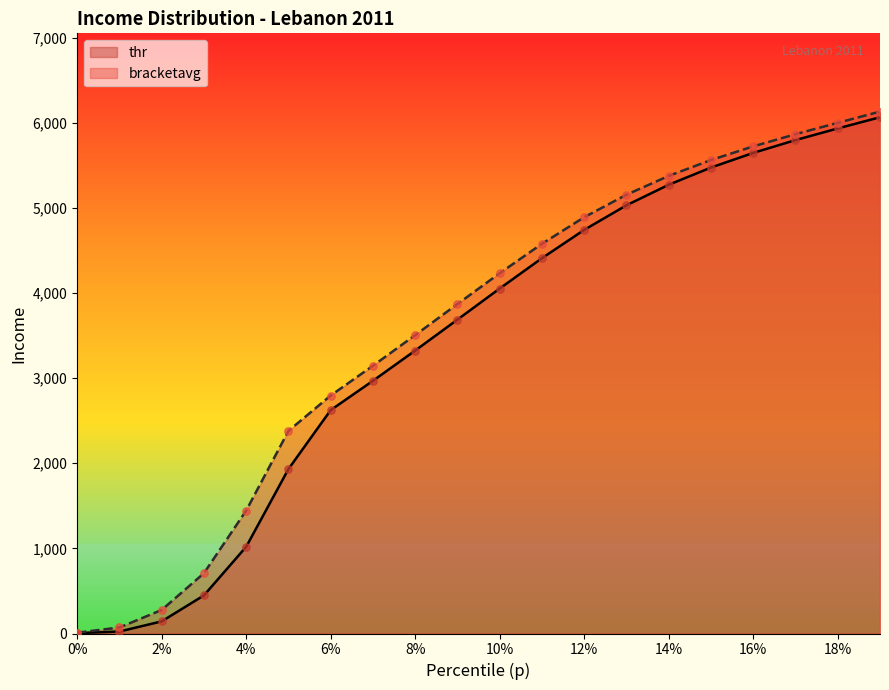

At how many categories does at least one series exceed 3992?

10